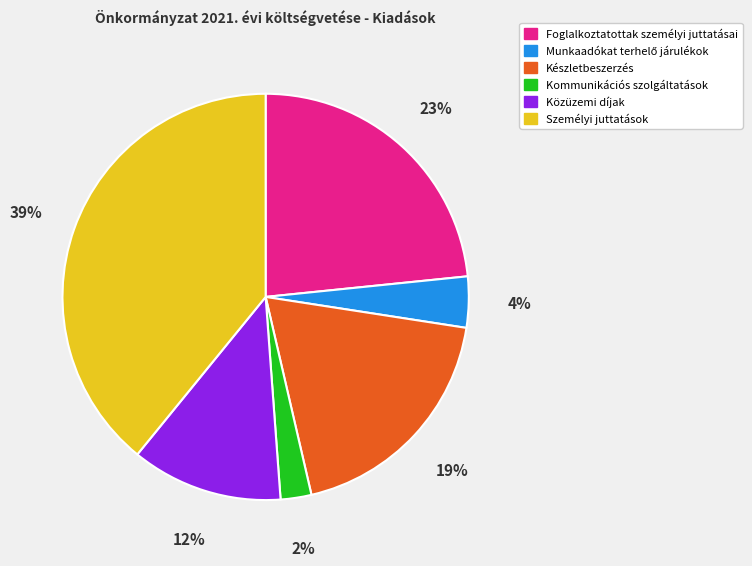

Does any single category account for the majority?

No